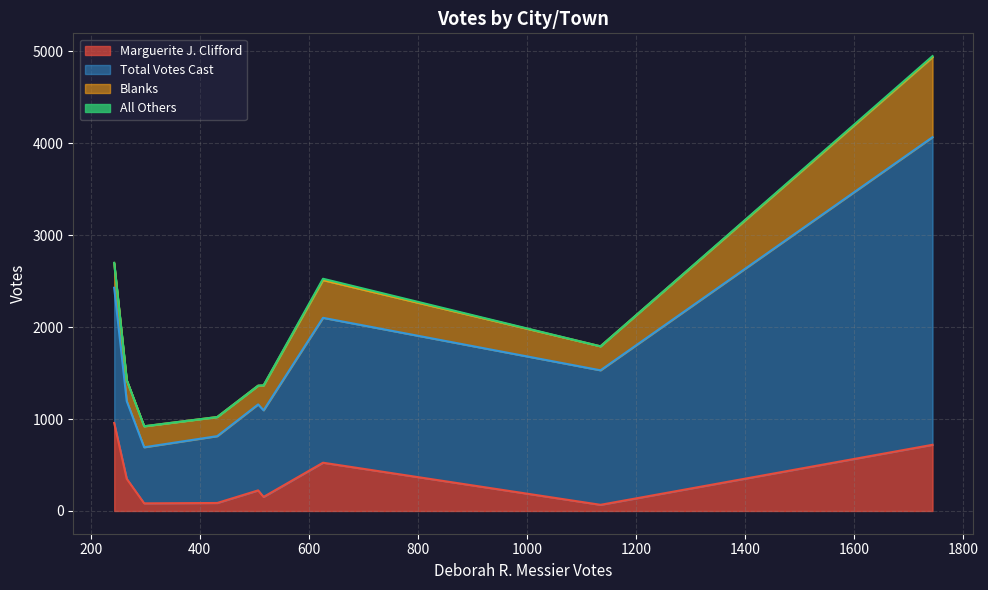

What is the value of the Blanks point at the 3rd from the left?

228